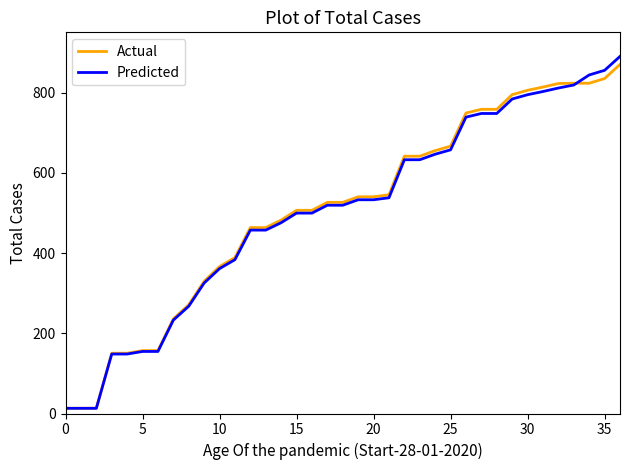

What is the difference between the maximum and minimum values in the Predicted series?

877.0